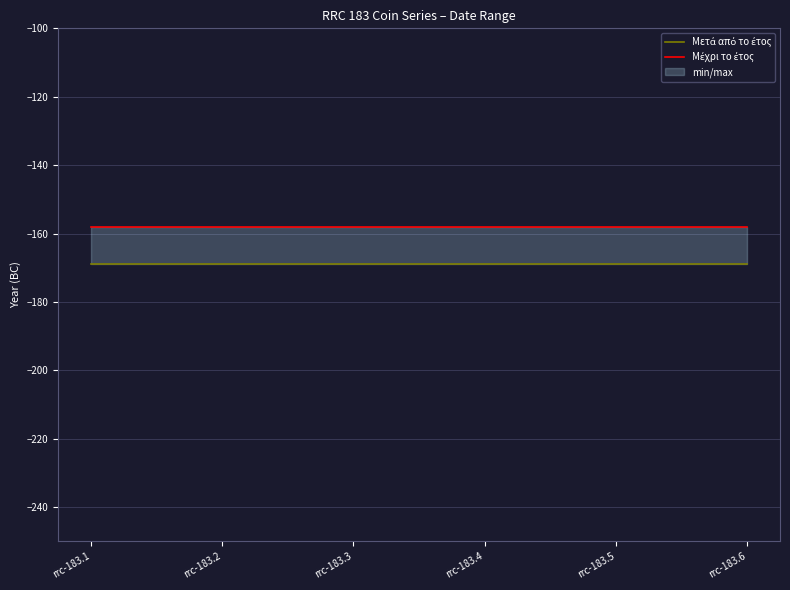

At how many categories does at least one series exceed -159?

6